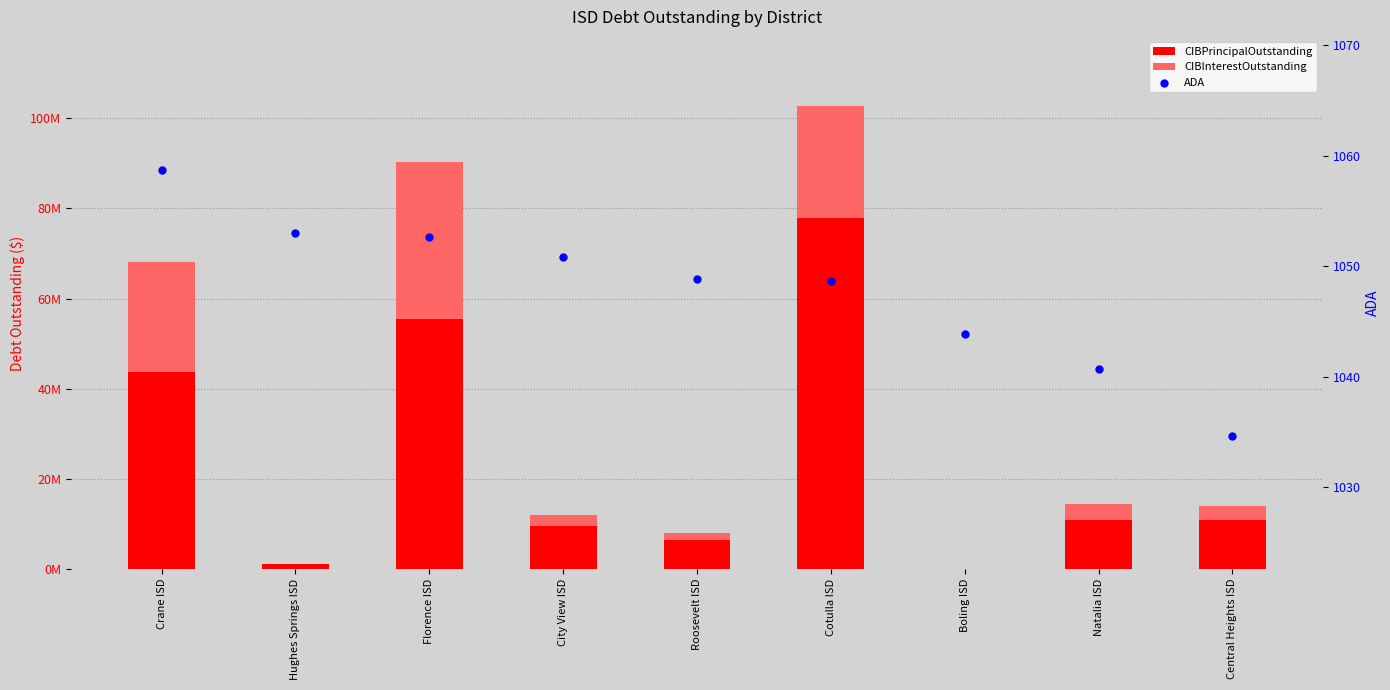

At which category is the sum across all series the highest?

Cotulla ISD